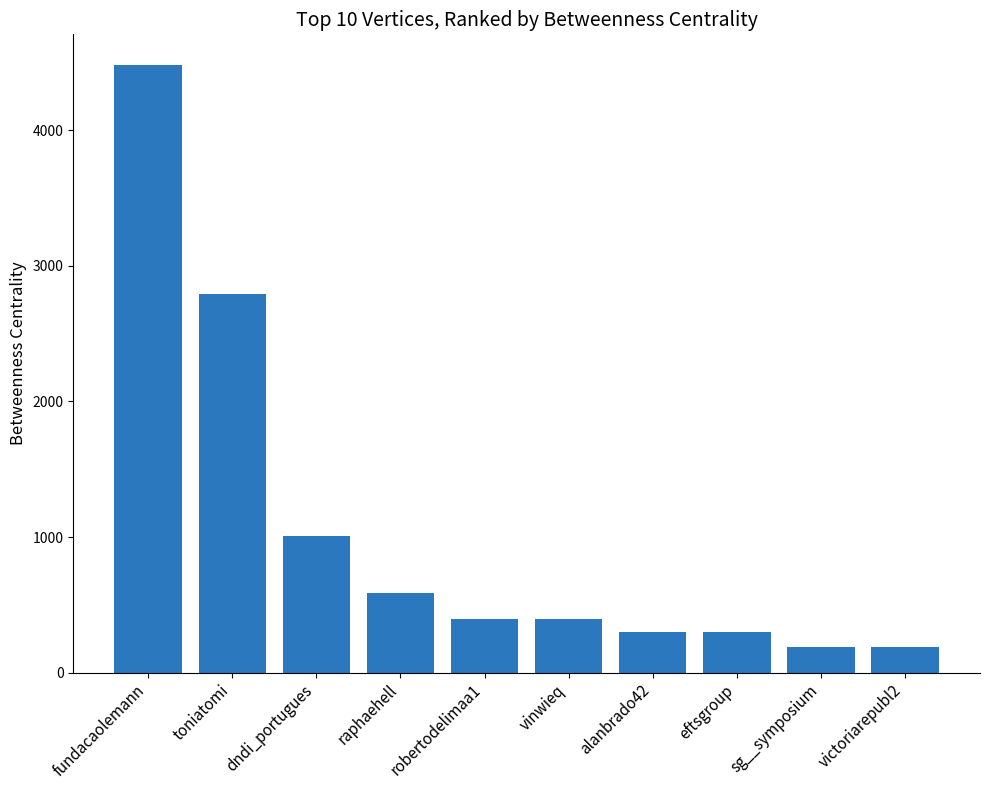

What is the ratio of the value at robertodelimaa1 to the value at raphaehell?

0.7